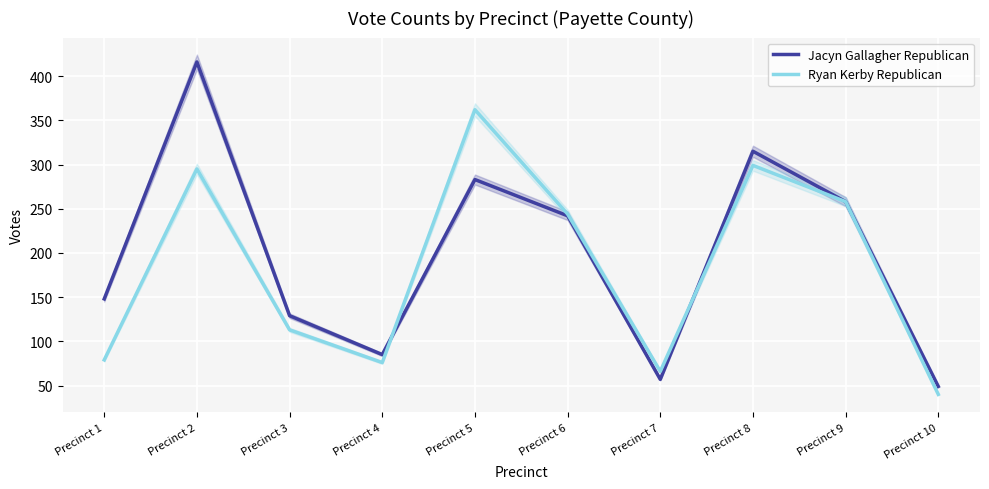

What is the sum of the Ryan Kerby Republican values at Precinct 7 and Precinct 9?

324